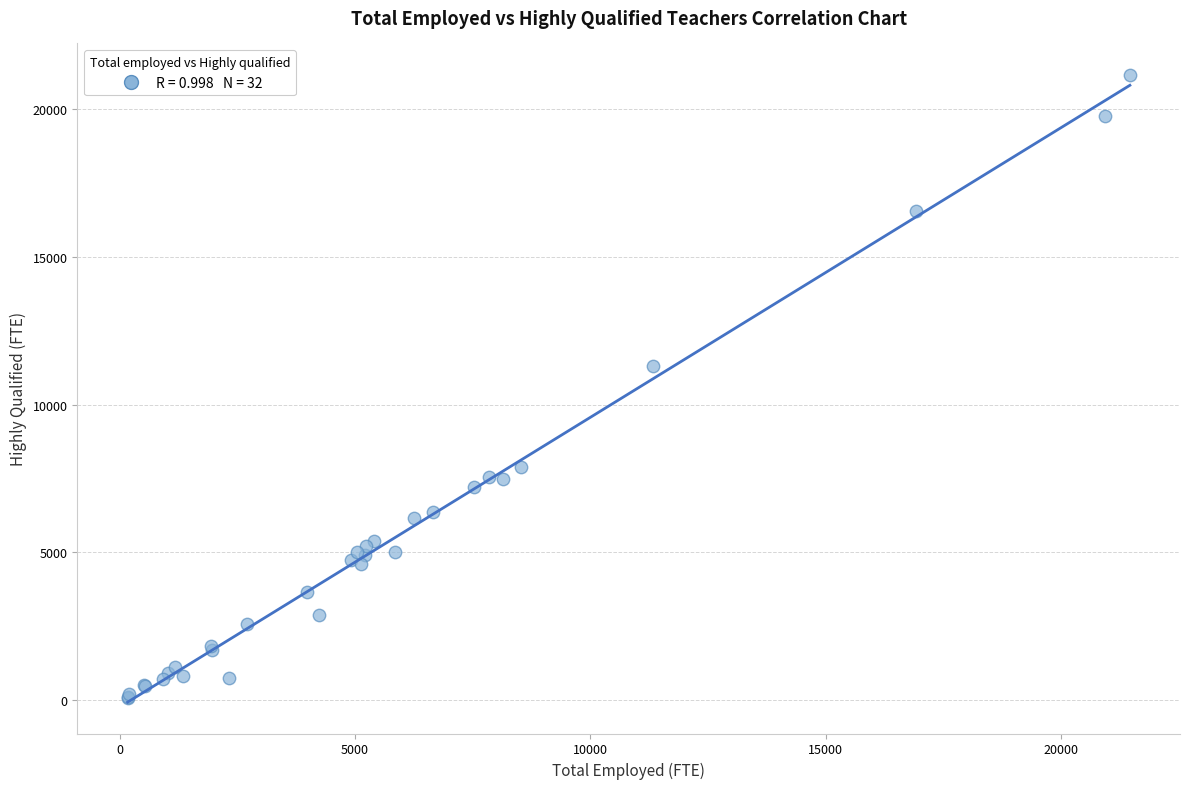

What Y value in the scatter plot is closest to 10623?

11314.7